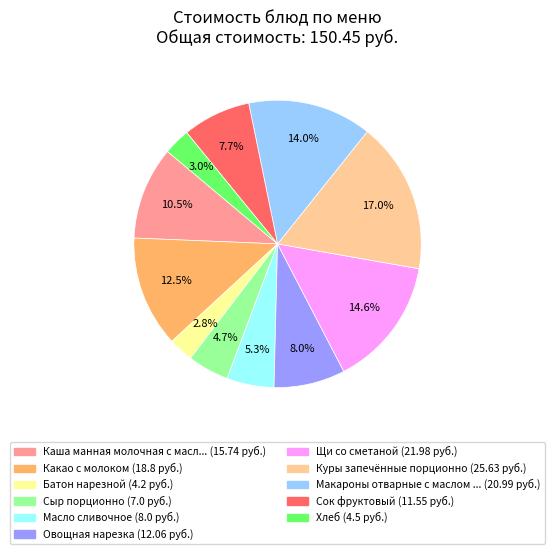

How many slices are in this pie chart?

11